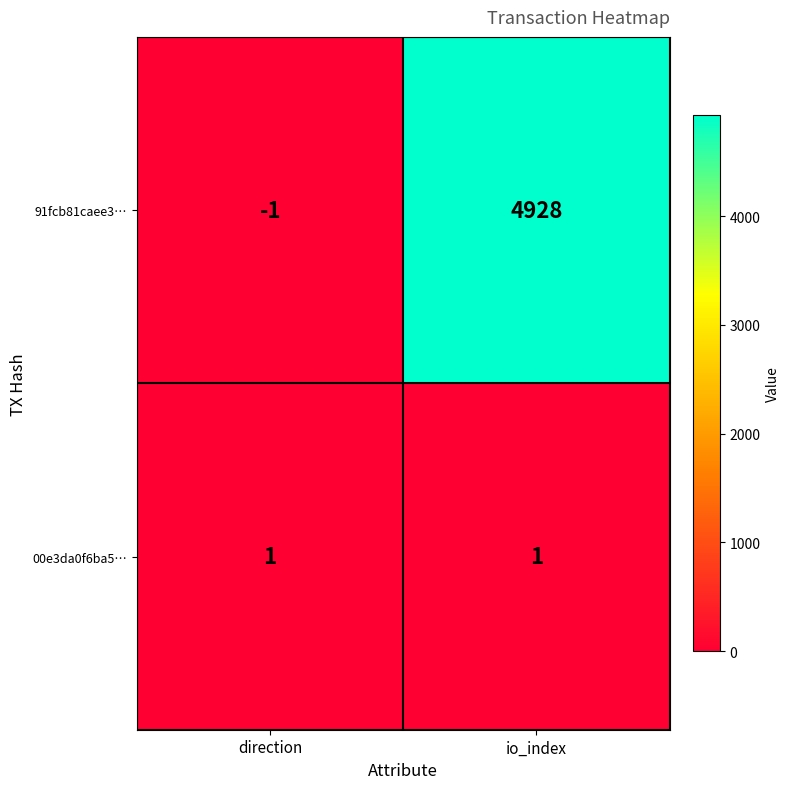

Which category has the lowest value in the 91fcb81caee3… series?

direction